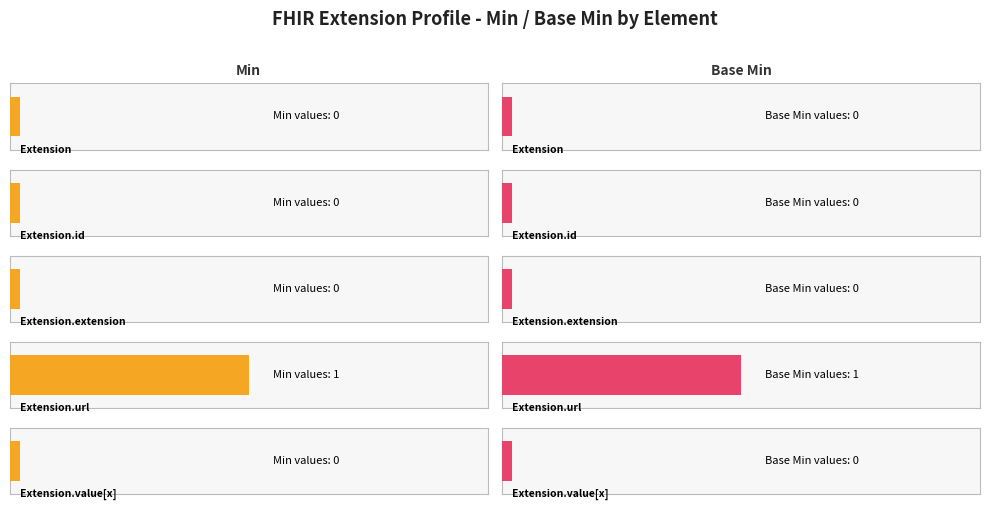

At which category does the chart reach its peak across all series?

Extension.url